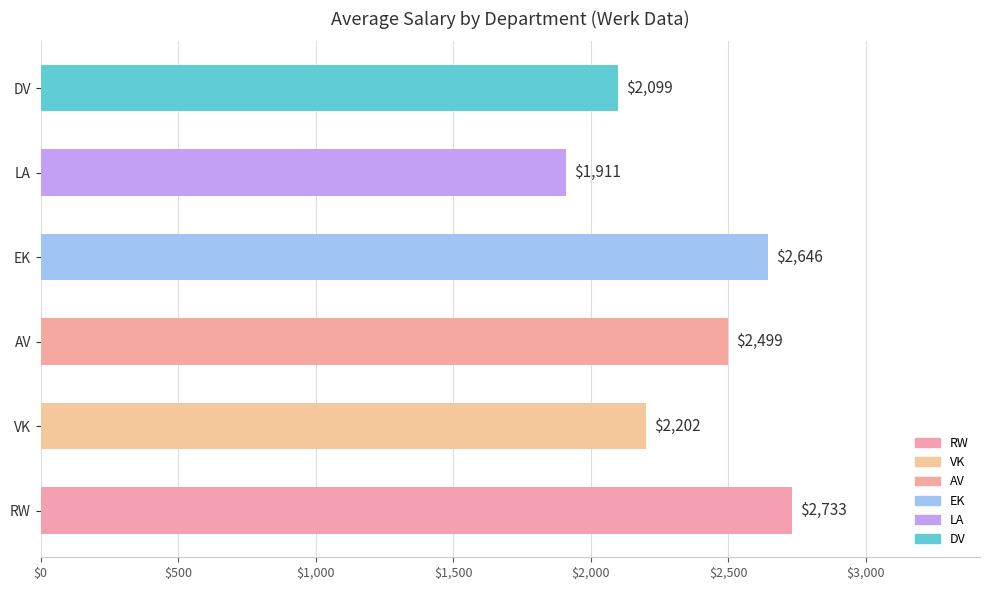

True or false: the data shows 2987 at LA.

False